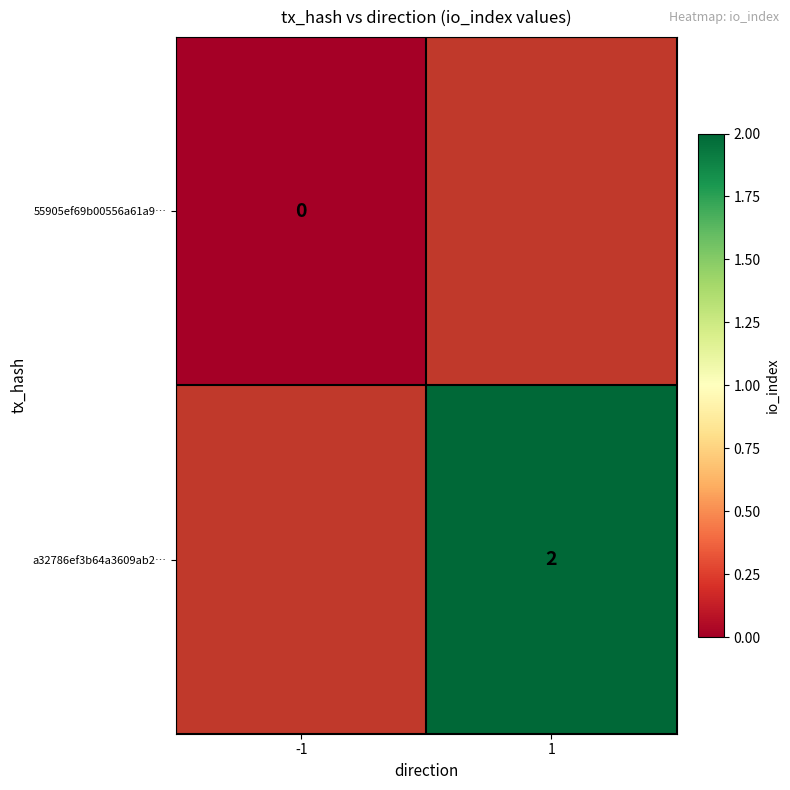

Is it true that a32786ef3b64a3609ab2… equals 2 at 1?

True